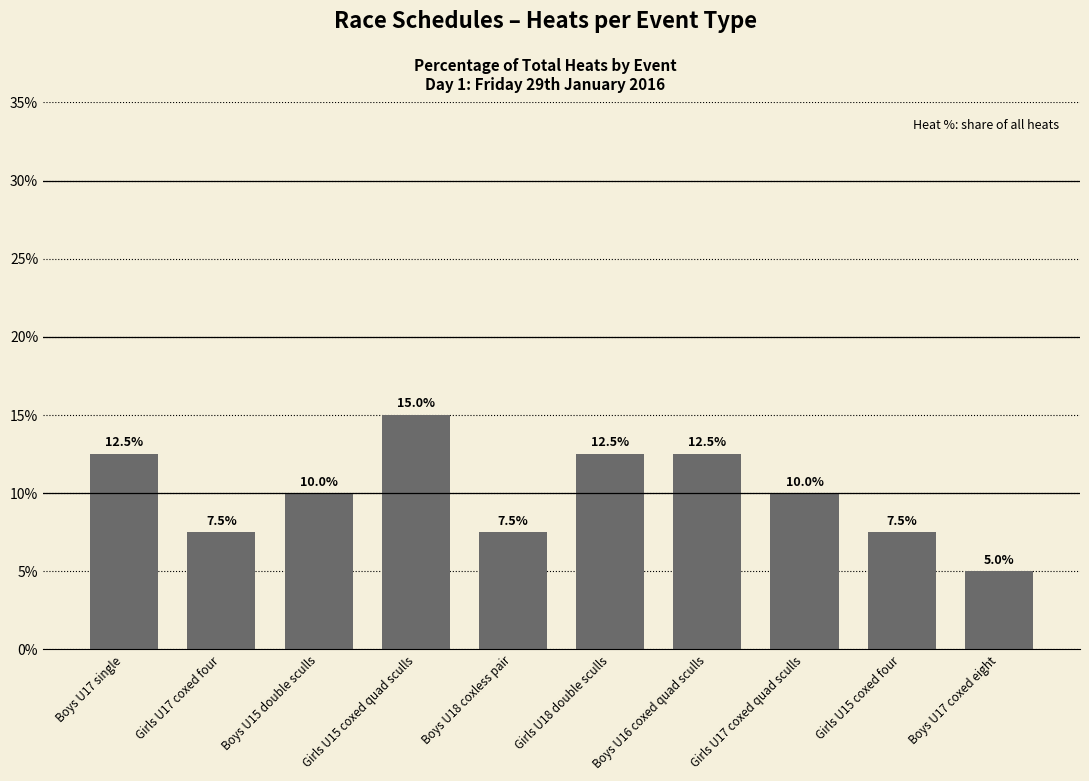

The chart shows a value of 12.5 at Girls U18 double sculls. True or false?

True